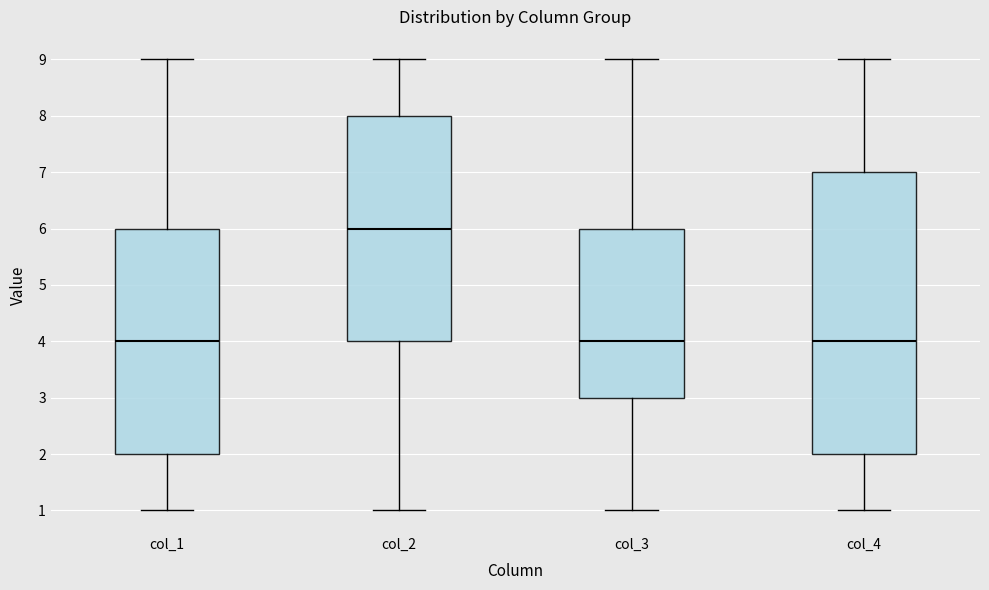

Which box's median line is the highest?

col_2